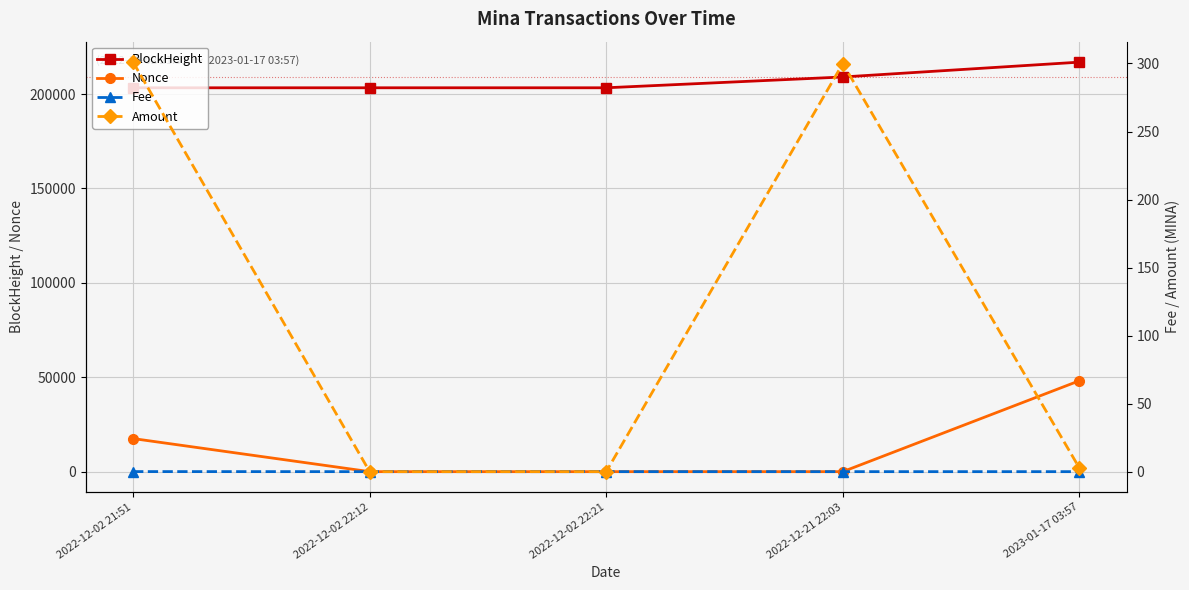

What is the greatest value displayed?

216895.0